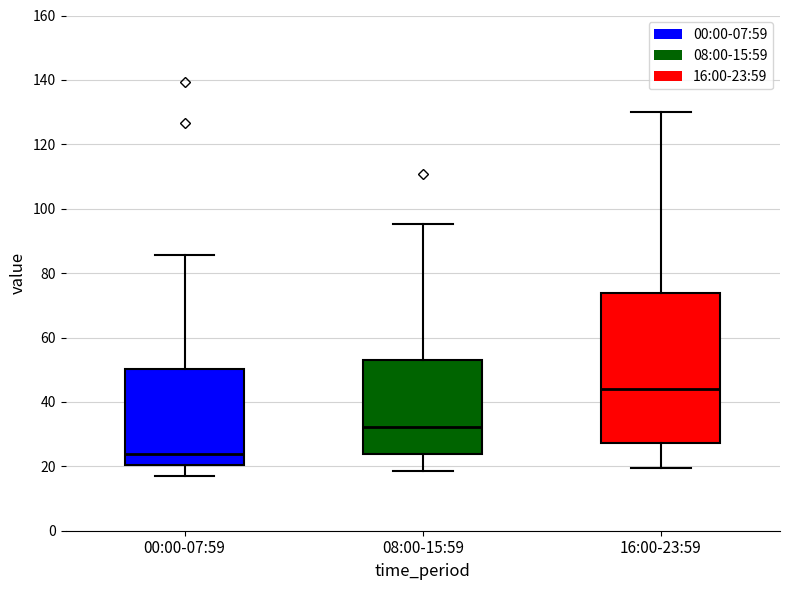

Which box's median line is the highest?

16:00-23:59